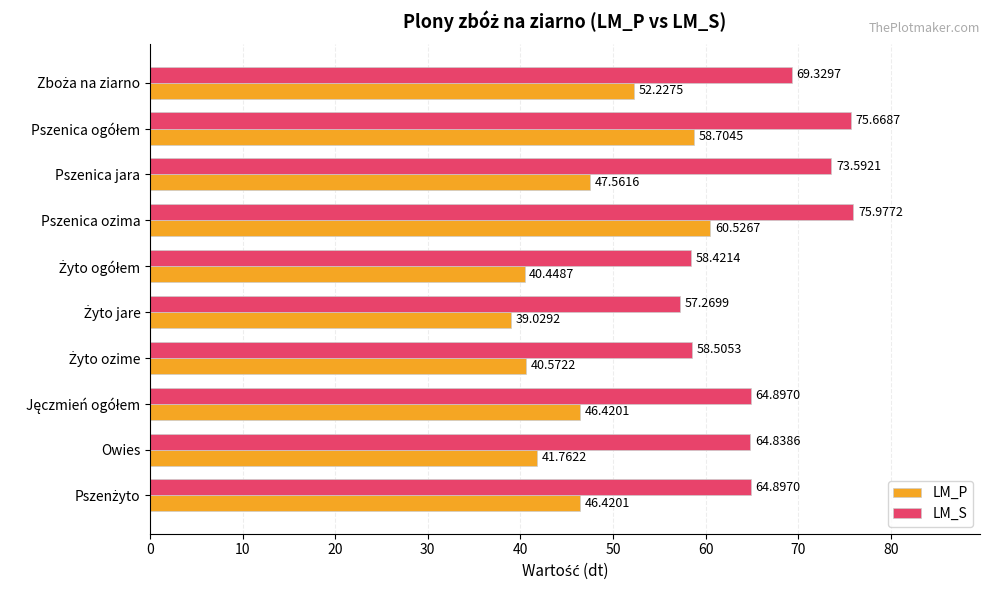

Where is LM_P nearest to the value 49?

Pszenica jara